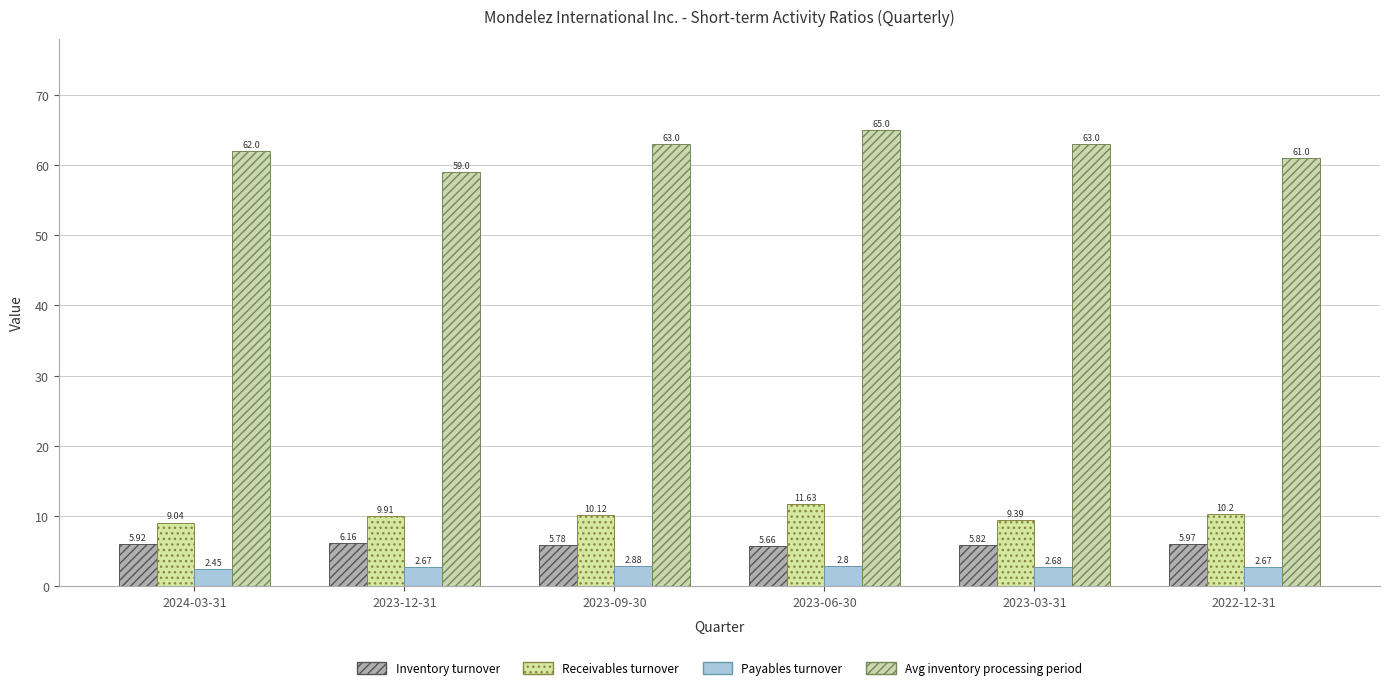

Are the bars horizontal?

No